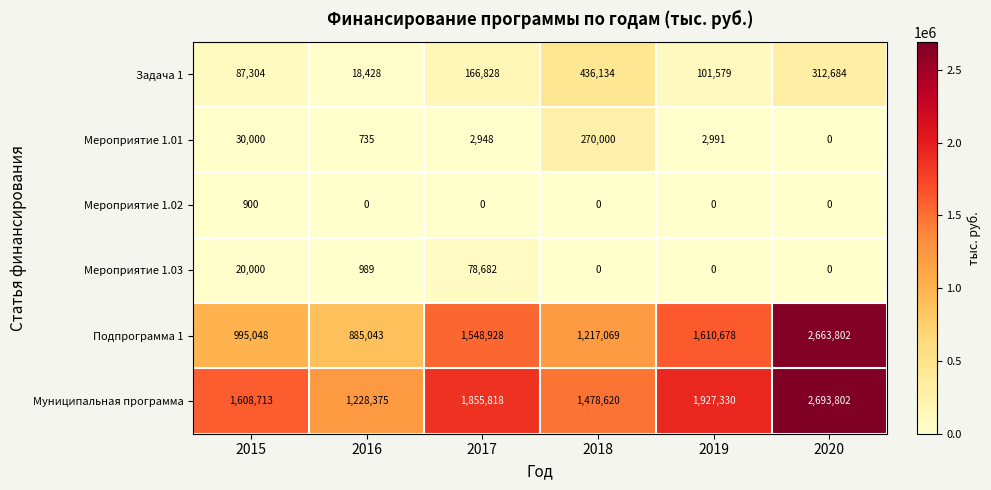

Count the number of categories in the chart.

6